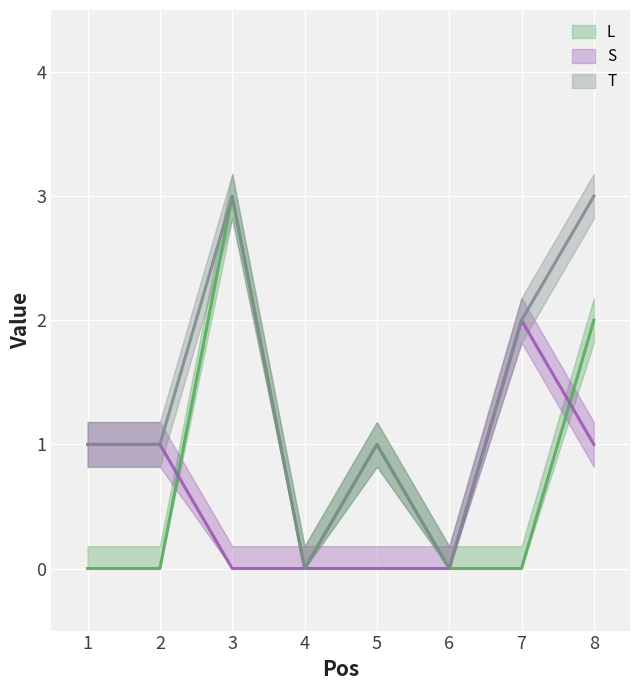

Where do S and L first cross each other?

2 and 3